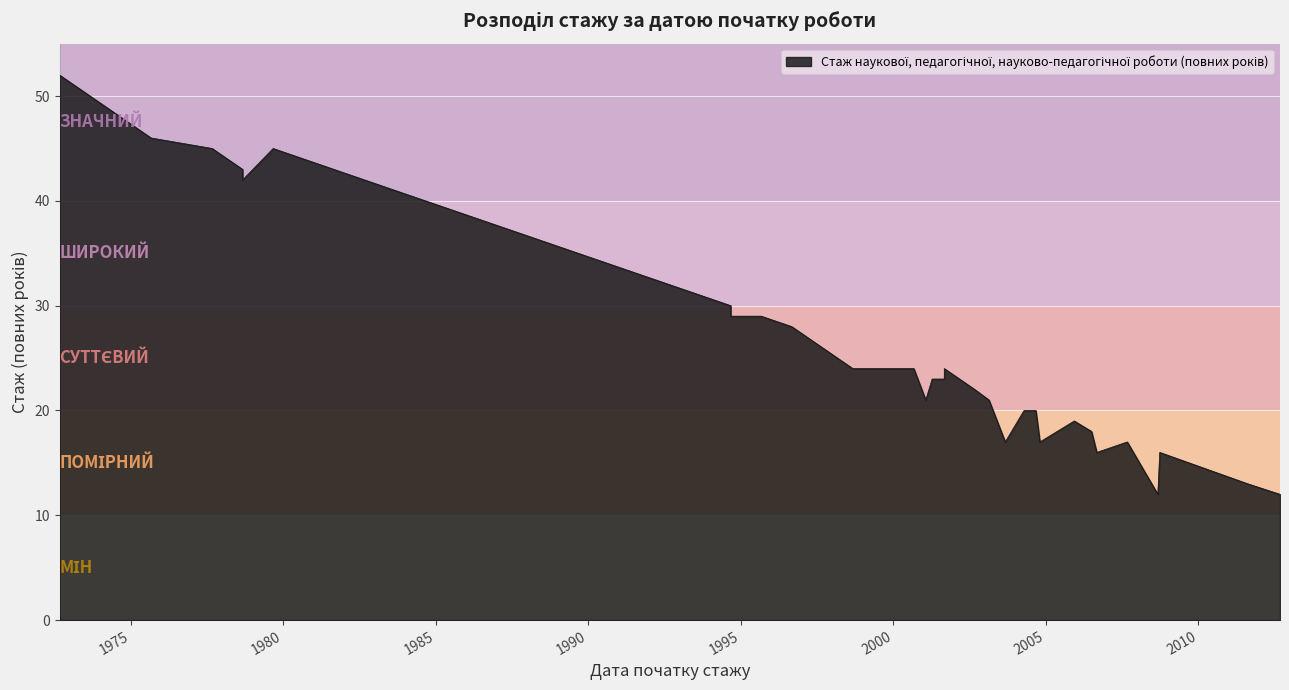

What is the sum of all values?

1108